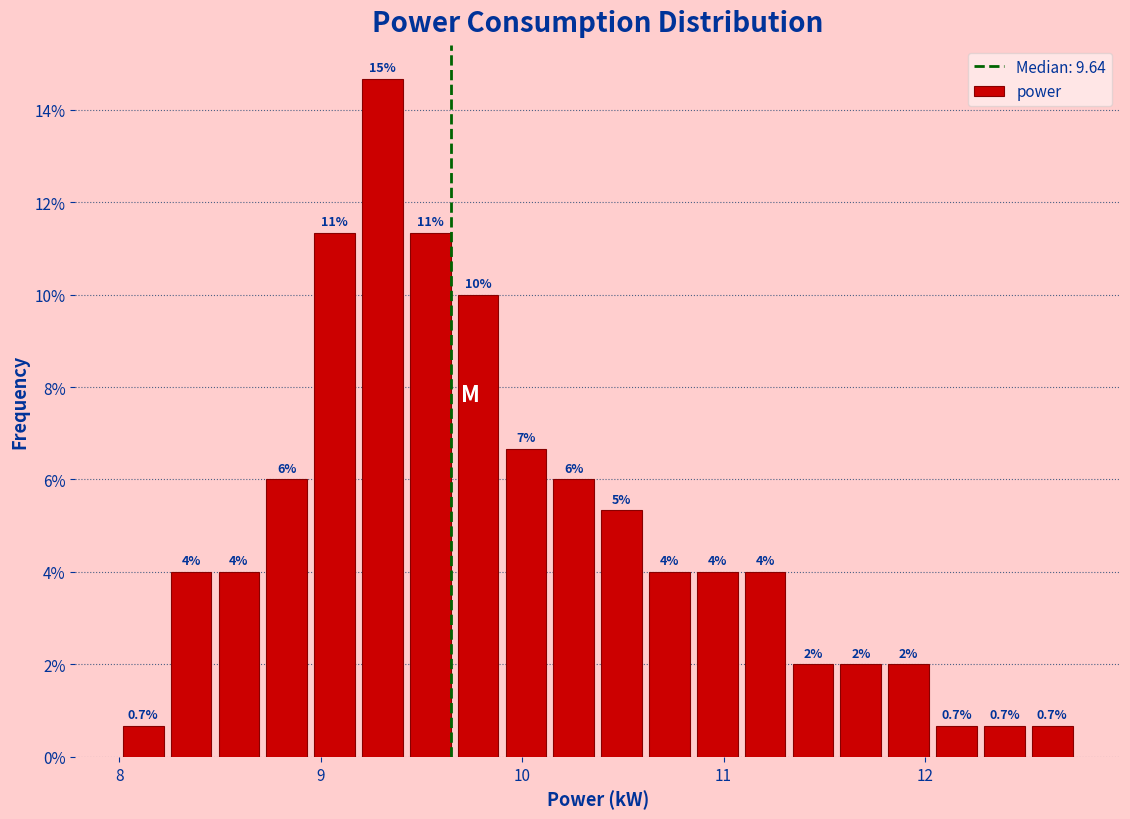

Around what value on the x-axis is the tallest bar? Give the approximate position of its centre, as read against the axis.

9.3